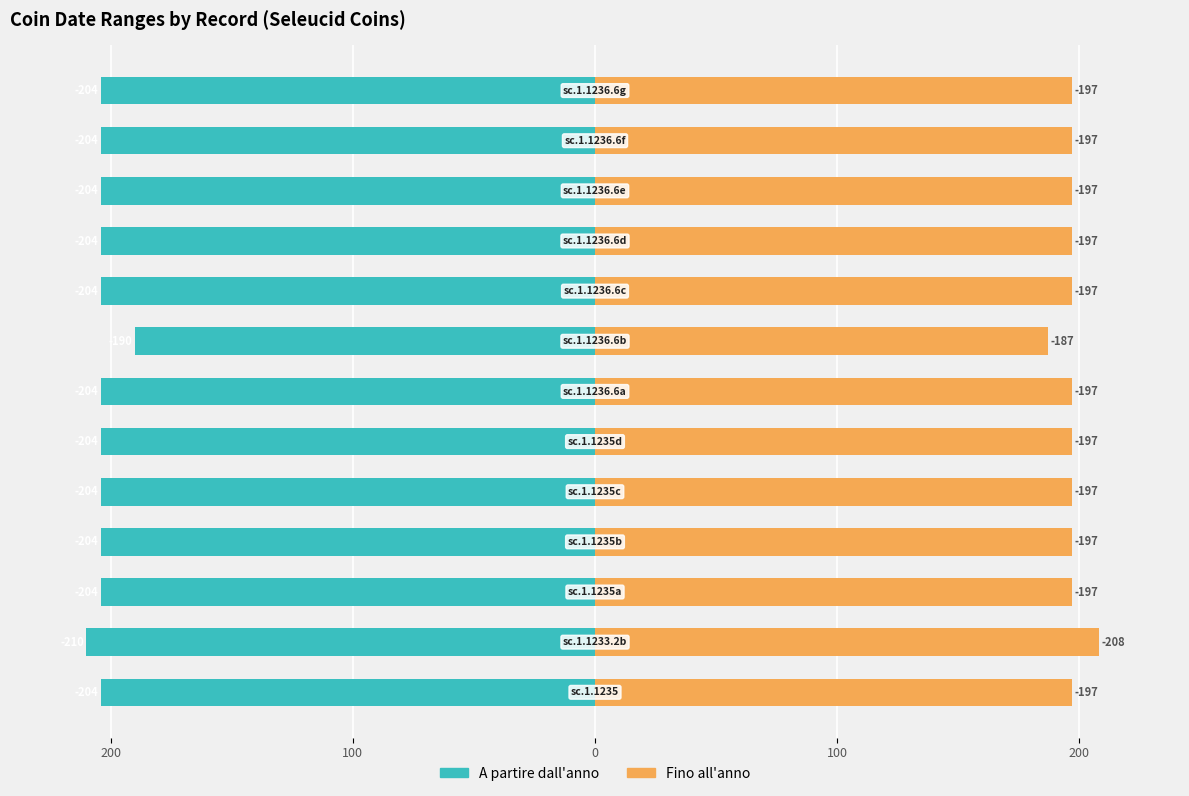

List the series in order of their overall mean, lowest first.

A partire dall'anno, Fino all'anno